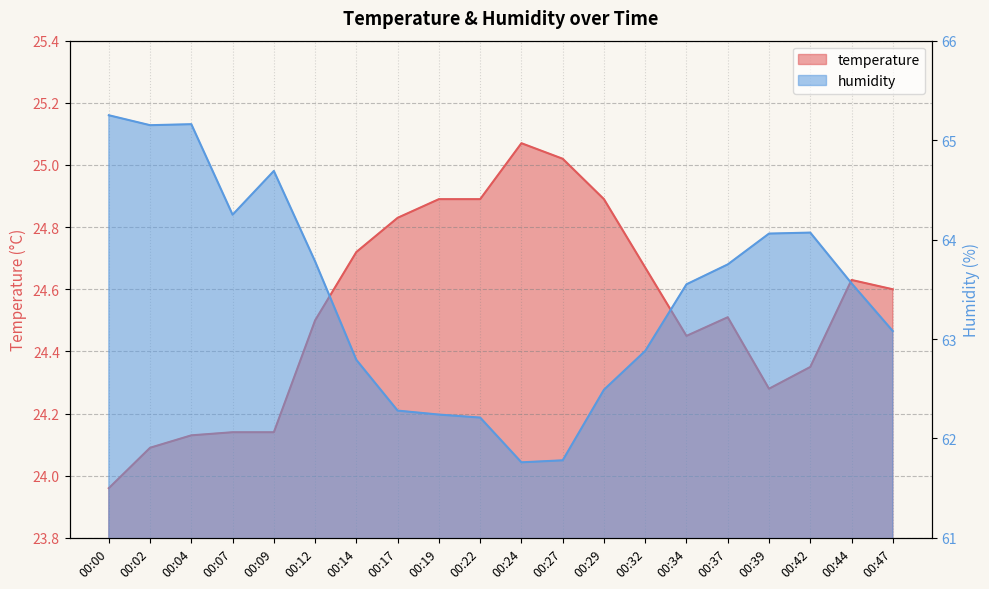

Between 00:19 and 00:47, which series saw the biggest shift?

humidity